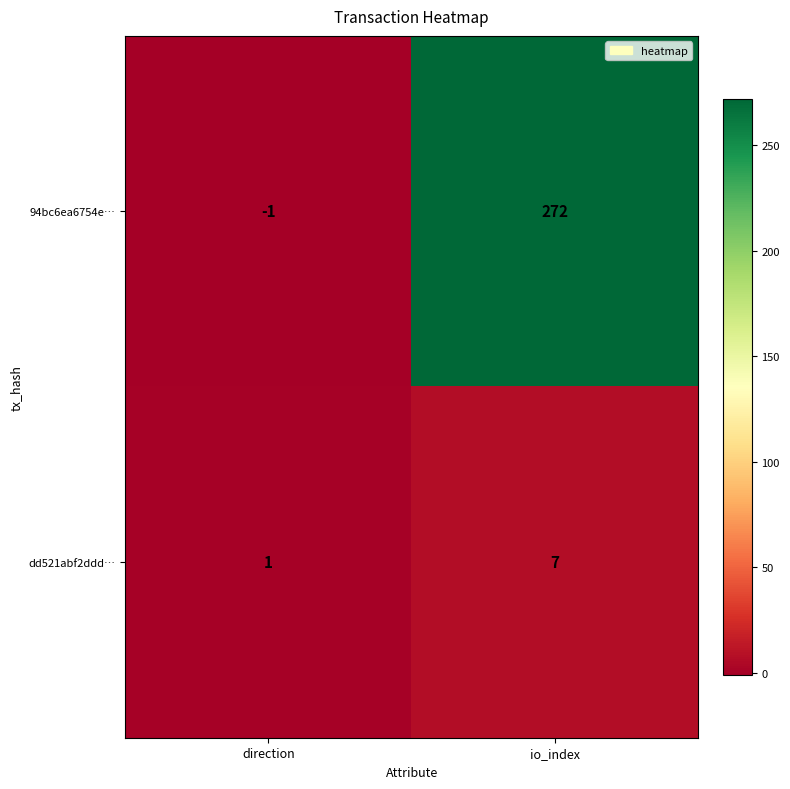

Which series has the widest spread of values?

94bc6ea6754e…